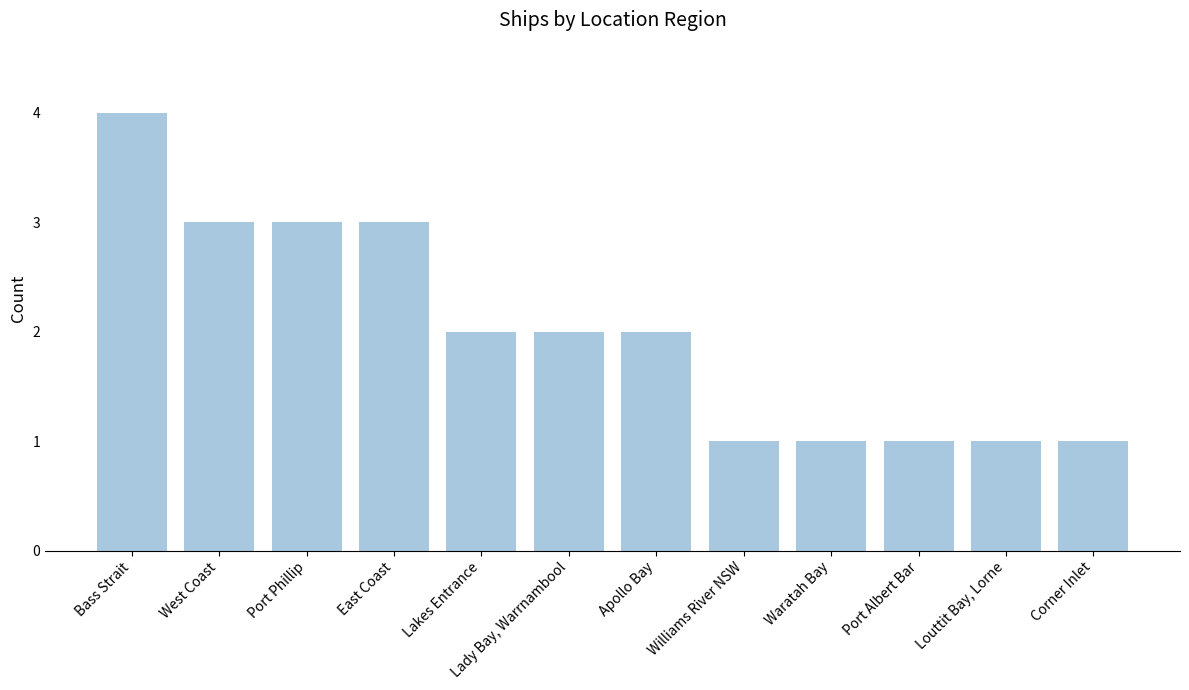

What is the difference between the second highest and second lowest values?

2